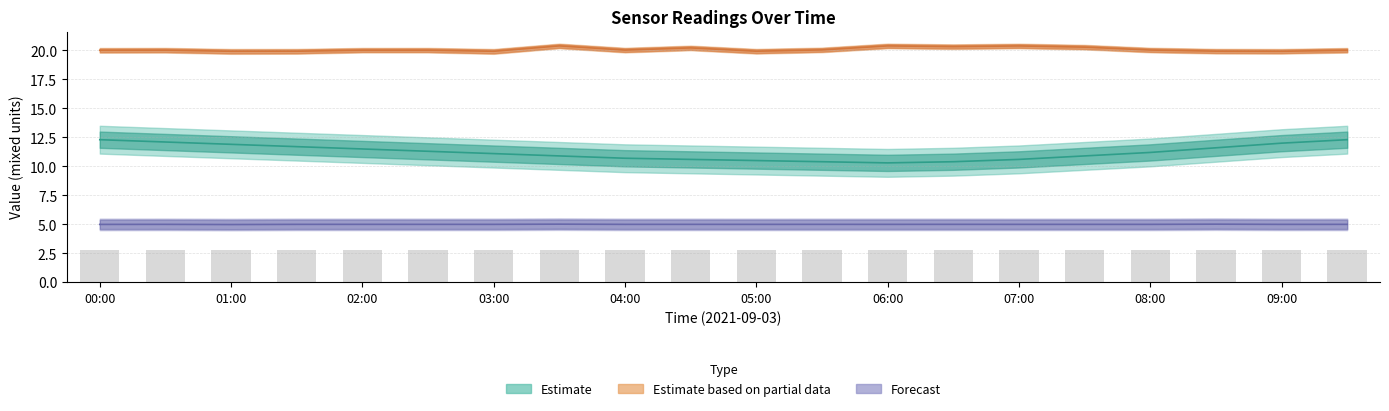

What is the approximate value of Temp at 05:00?

10.5